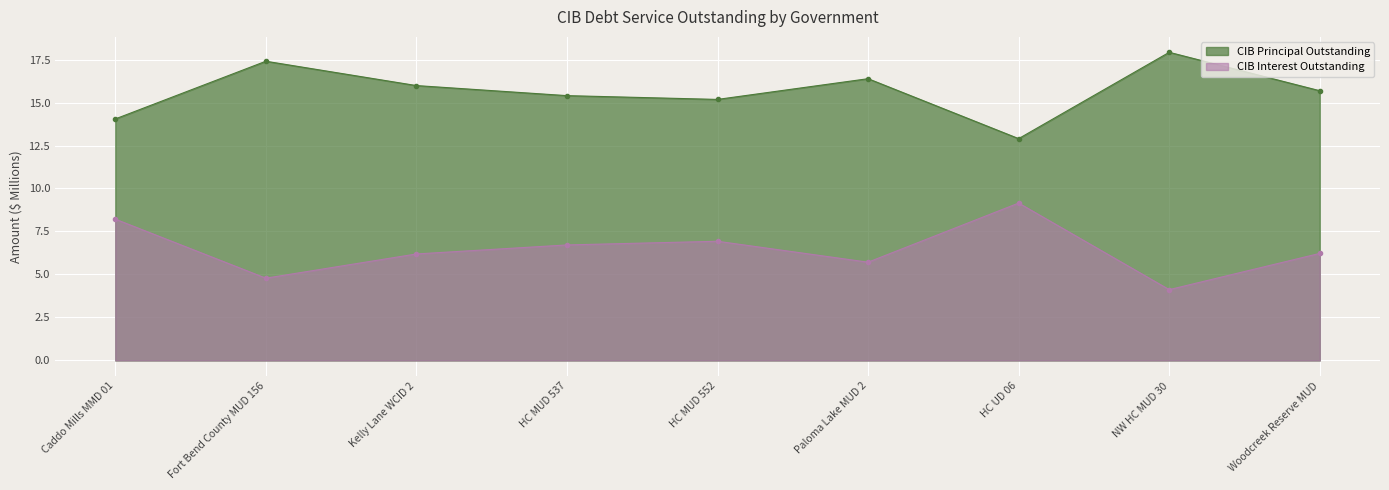

What are all the series names shown in the legend?

CIB Principal Outstanding, CIB Interest Outstanding